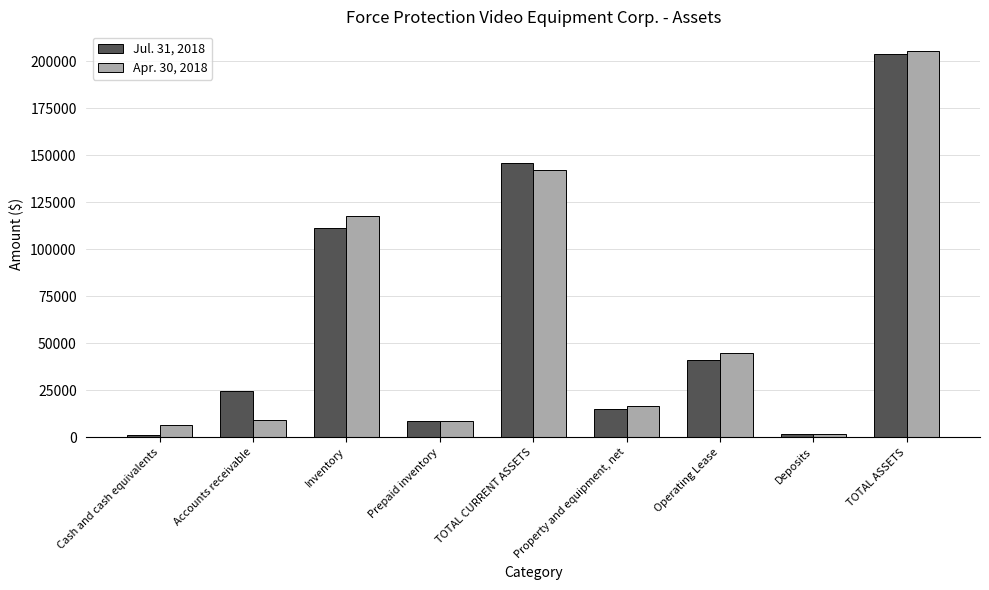

The value of Apr. 30, 2018 at Property and equipment, net is 28338. True or false?

False